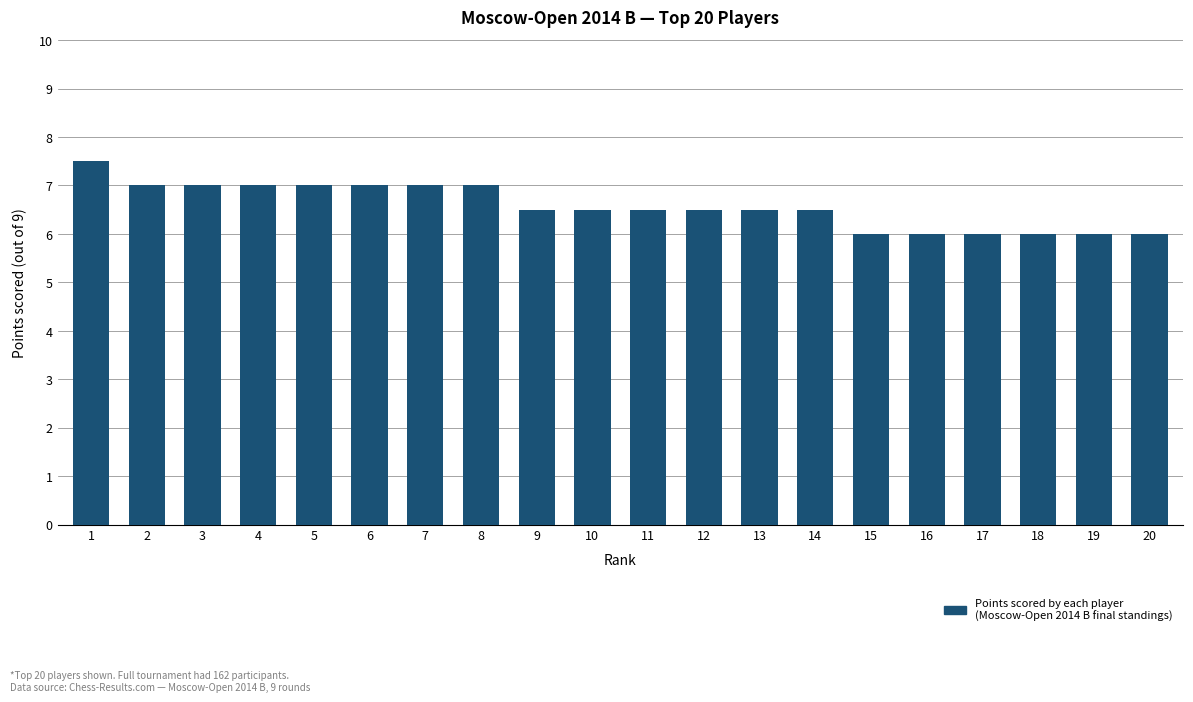

Does the chart contain stacked bars?

No